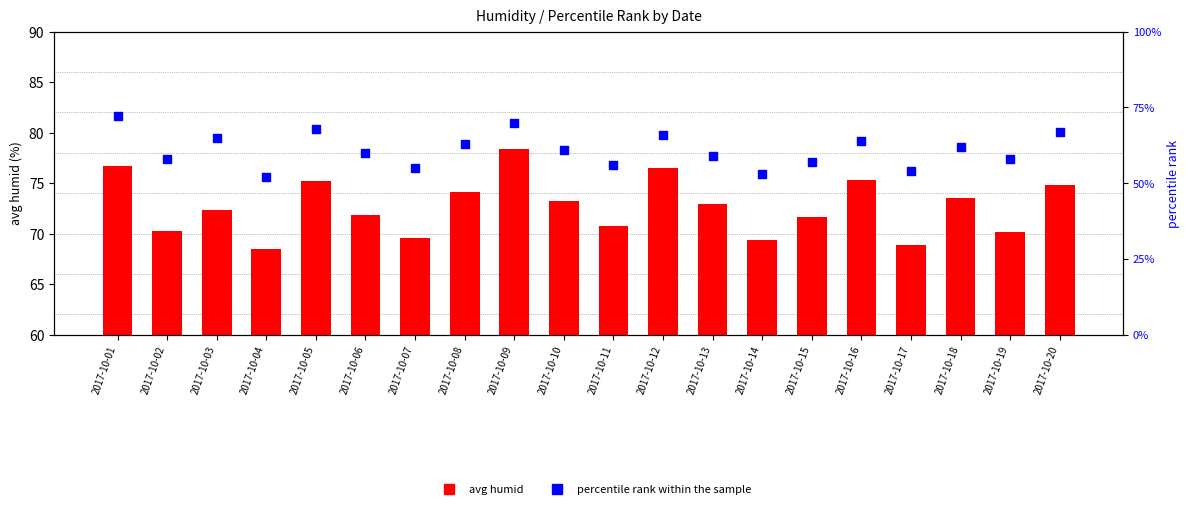

Which series has the largest total across all categories?

avg humid